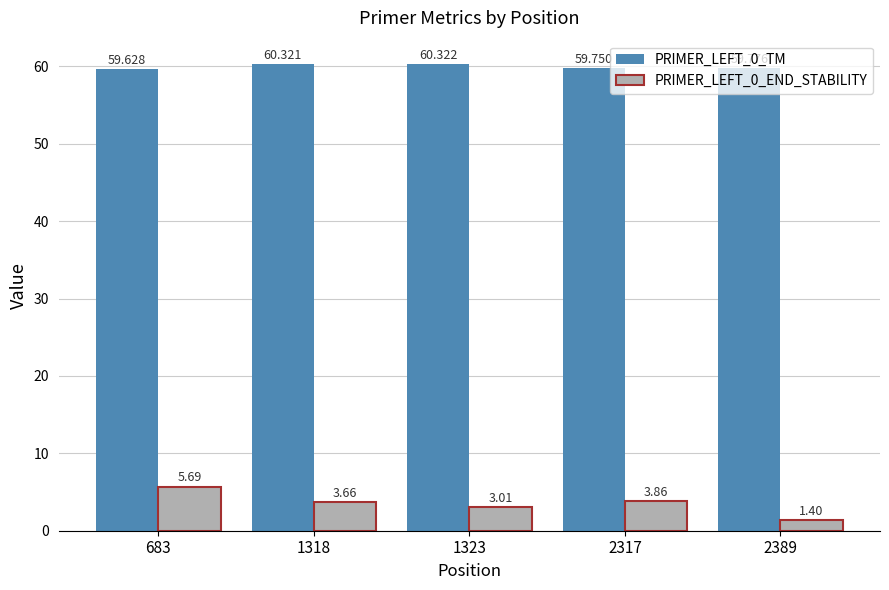

The PRIMER_LEFT_0_TM series shows 95.3 at 1323. True or false?

False